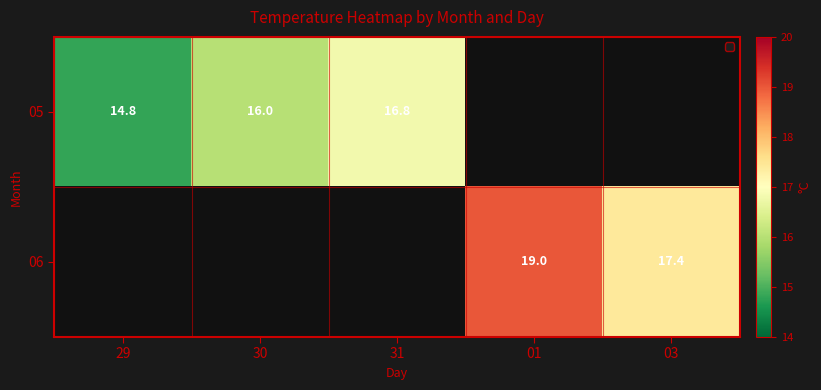

True or false: 06 has a value of 7.8 at 03.

False